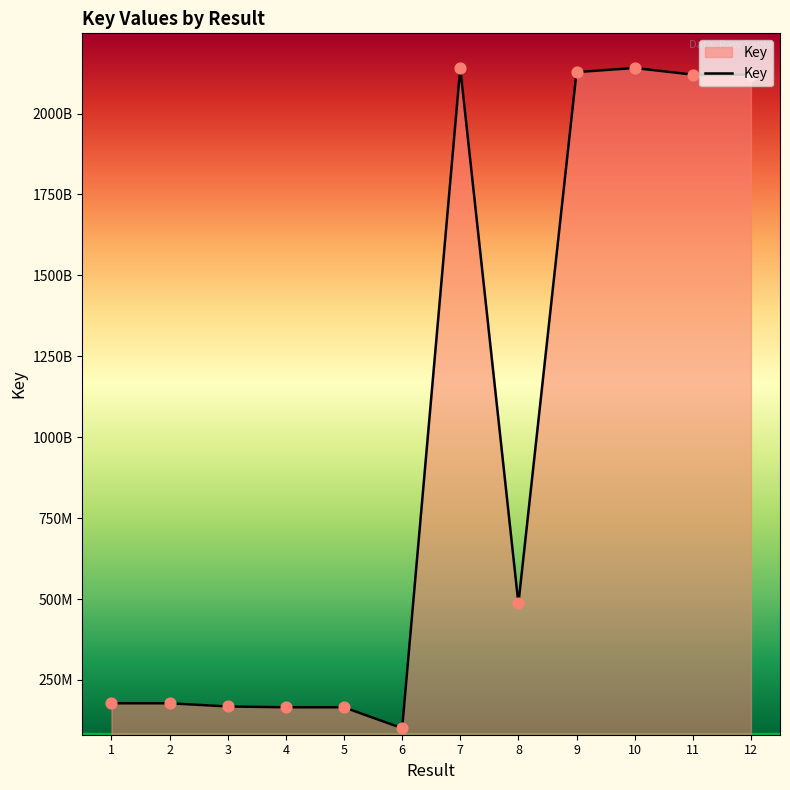

Does the chart have visible grid lines?

No